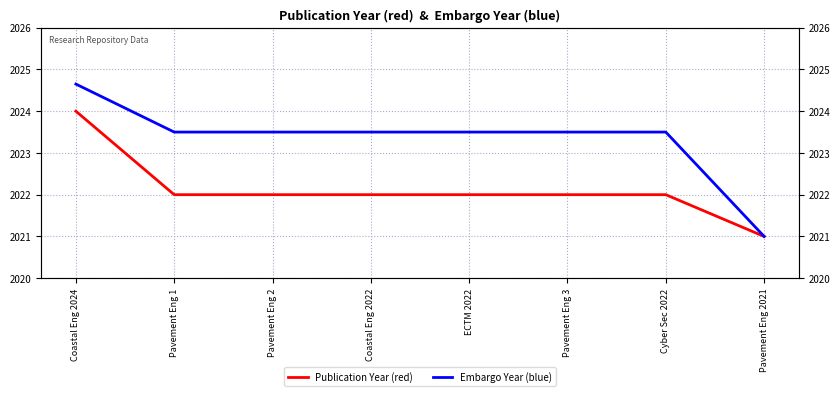

Which series has the largest total across all categories?

Embargo Year (blue)